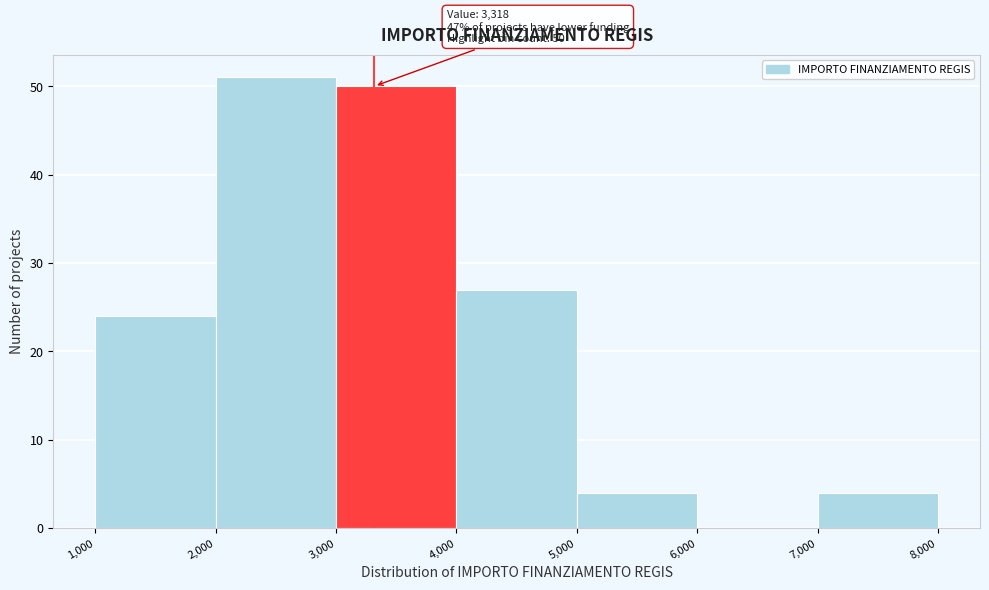

Which range on the x-axis has the tallest bar?

2,000 to 3,000